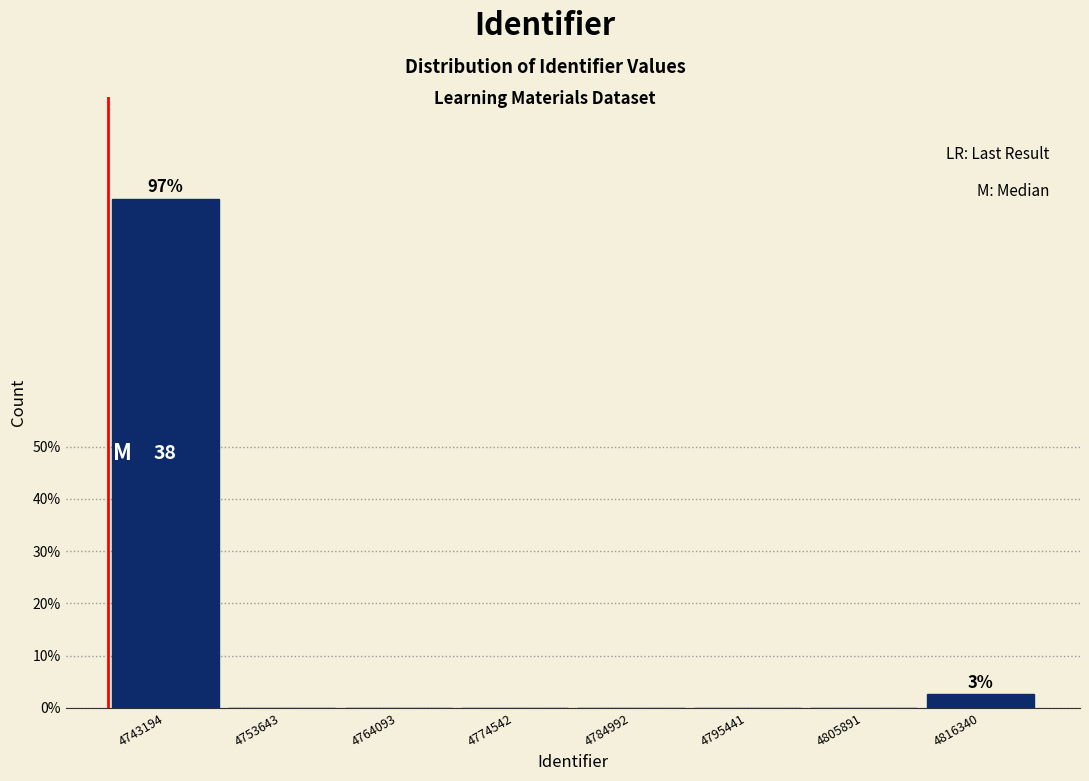

Reading left to right, list all the values displayed in this chart.

4743194=97.4	4753643=0.0	4764093=0.0	4774542=0.0	4784992=0.0	4795441=0.0	4805891=0.0	4816340=2.6